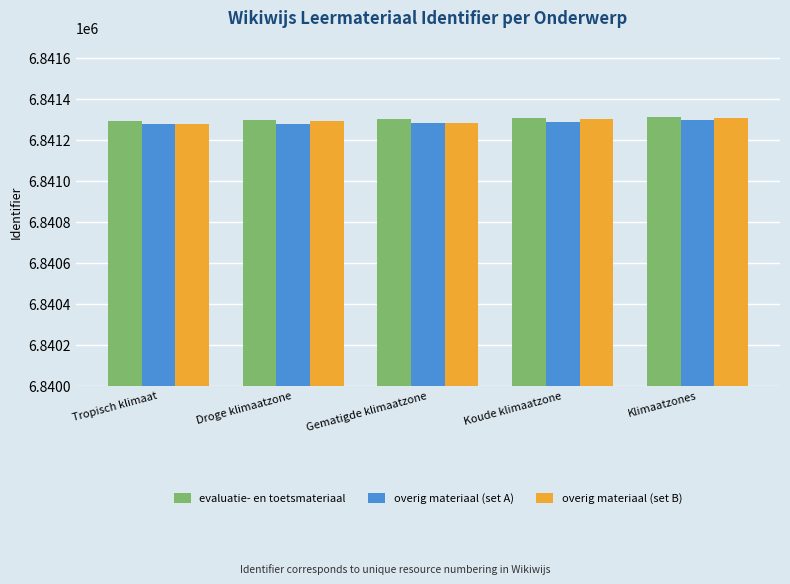

What is the lowest value of the overig materiaal (set B) series?

6841277